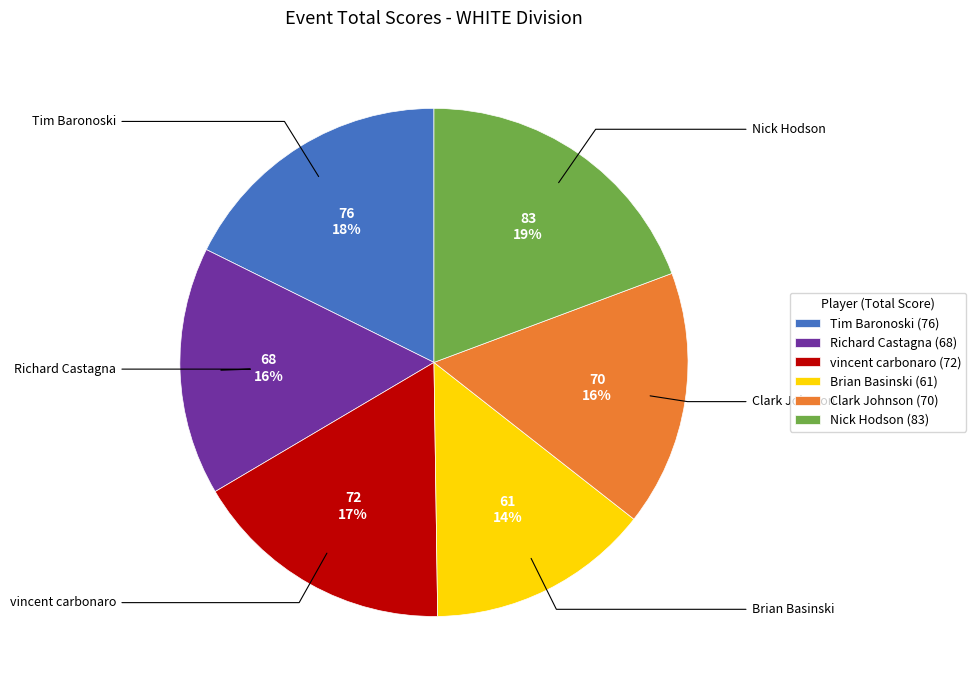

To the nearest percent, what is the combined percentage of Nick Hodson and Brian Basinski?

33%